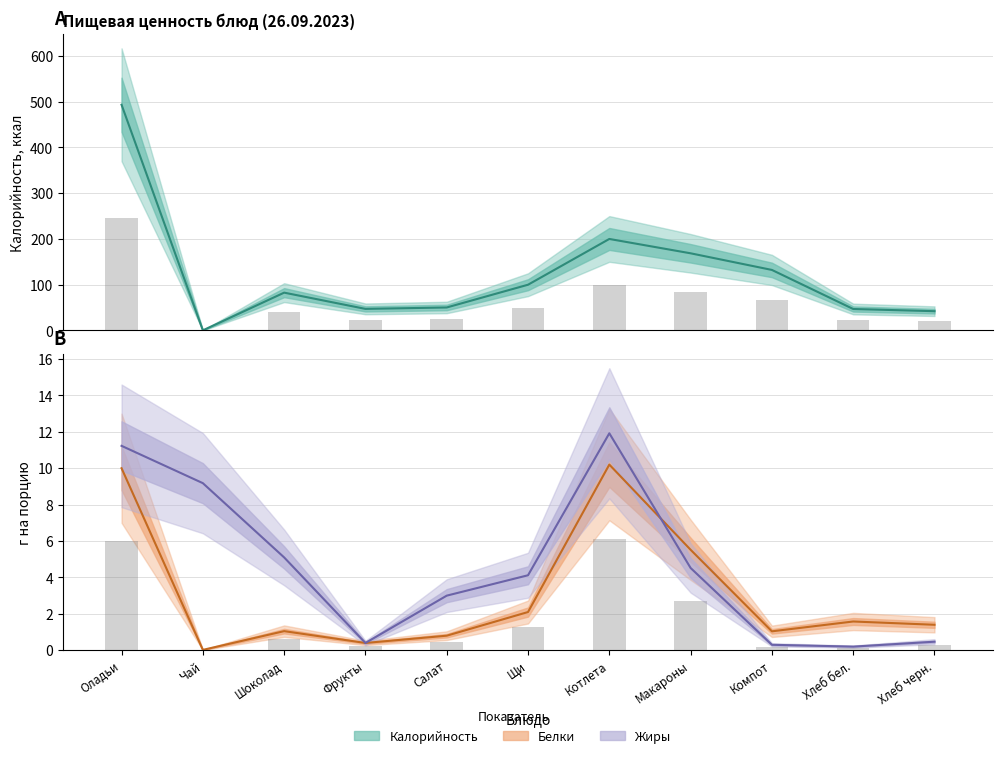

How many values in the Жиры (центр) series are below 4?

5